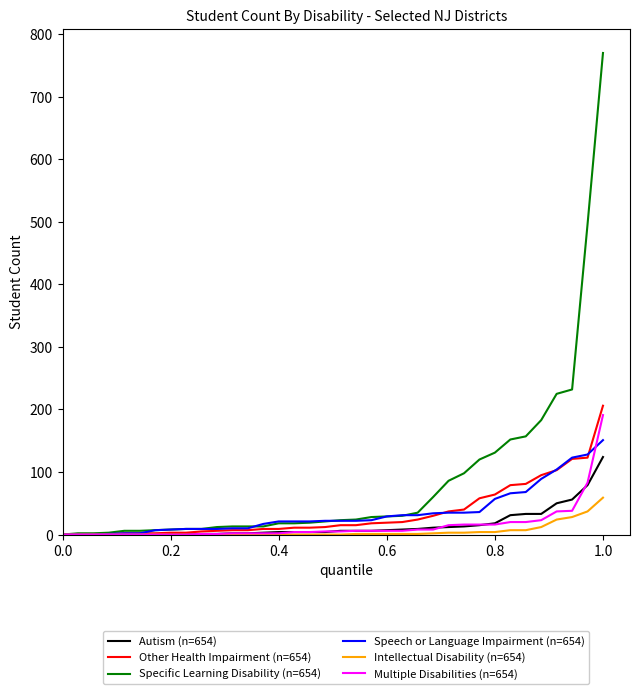

Which series has the widest spread of values?

Specific Learning Disability (n=654)